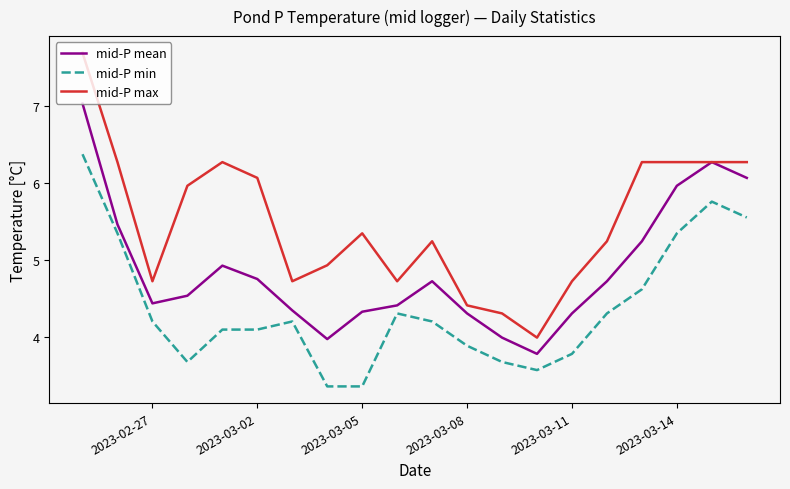

True or false: mid-P mean and mid-P min intersect in this chart.

False